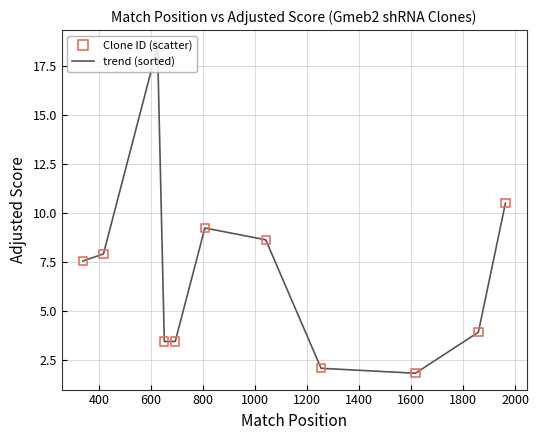

What is the maximum value shown in the chart?

18.5